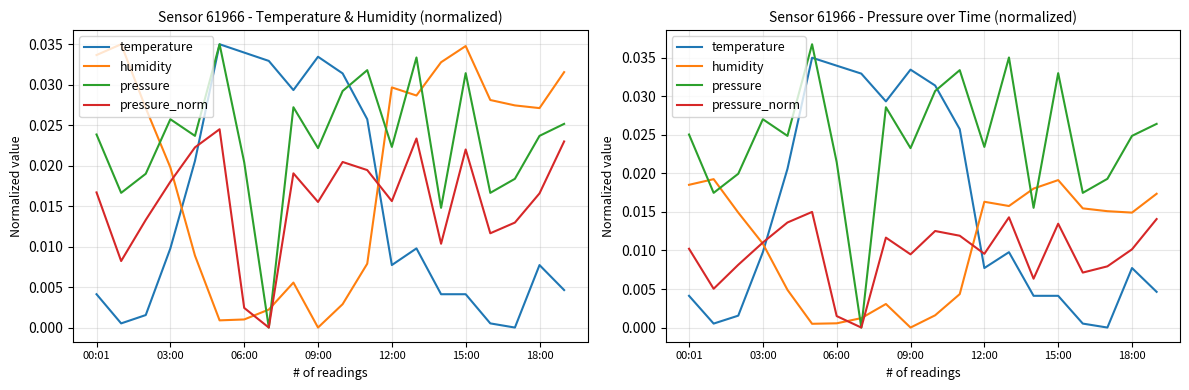

The temperature series shows 0.0 at 03:00. True or false?

False